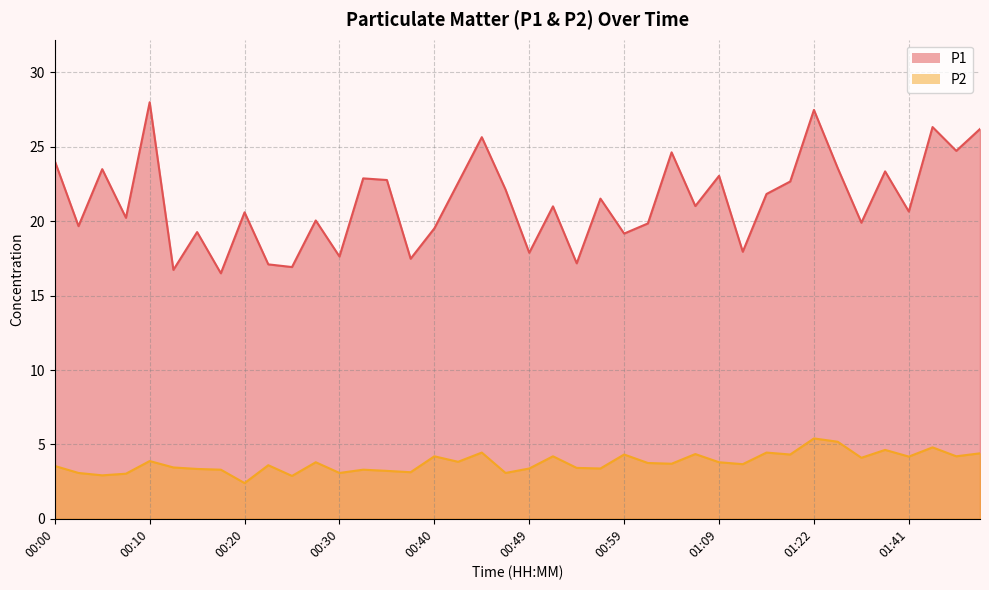

At which label is P2 closest to 3?

00:08